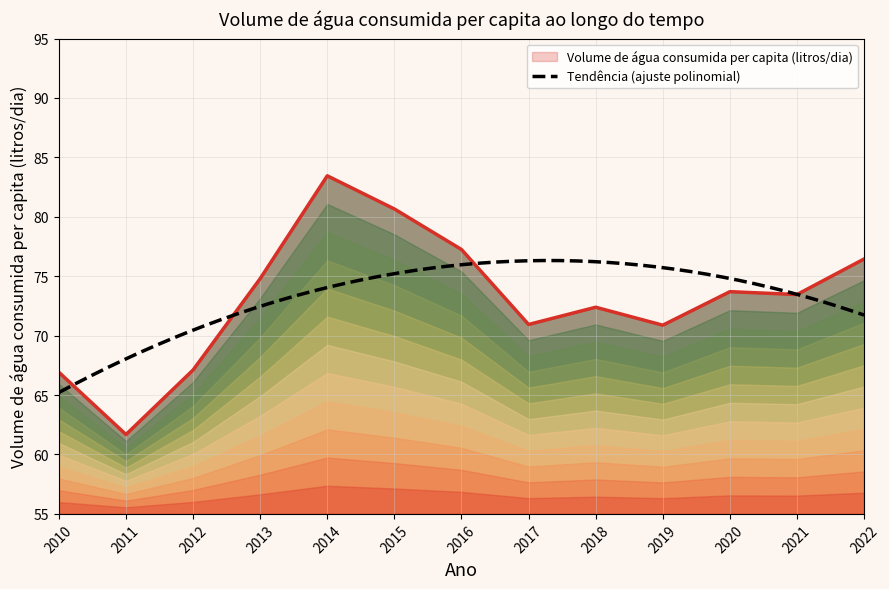

Reading left to right, list all the values displayed in this chart.

66.9	61.7	67.1	74.8	83.5	80.7	77.2	70.9	72.4	70.9	73.7	73.5	76.5